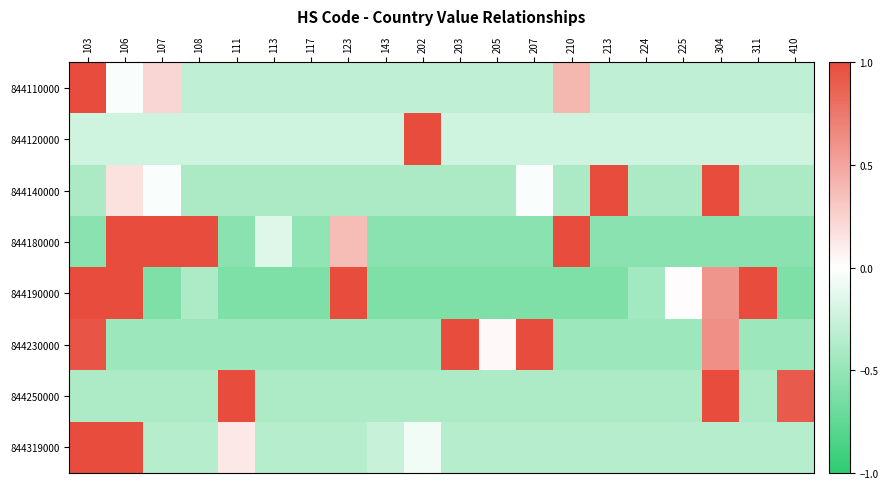

Count the number of data series in this chart.

8